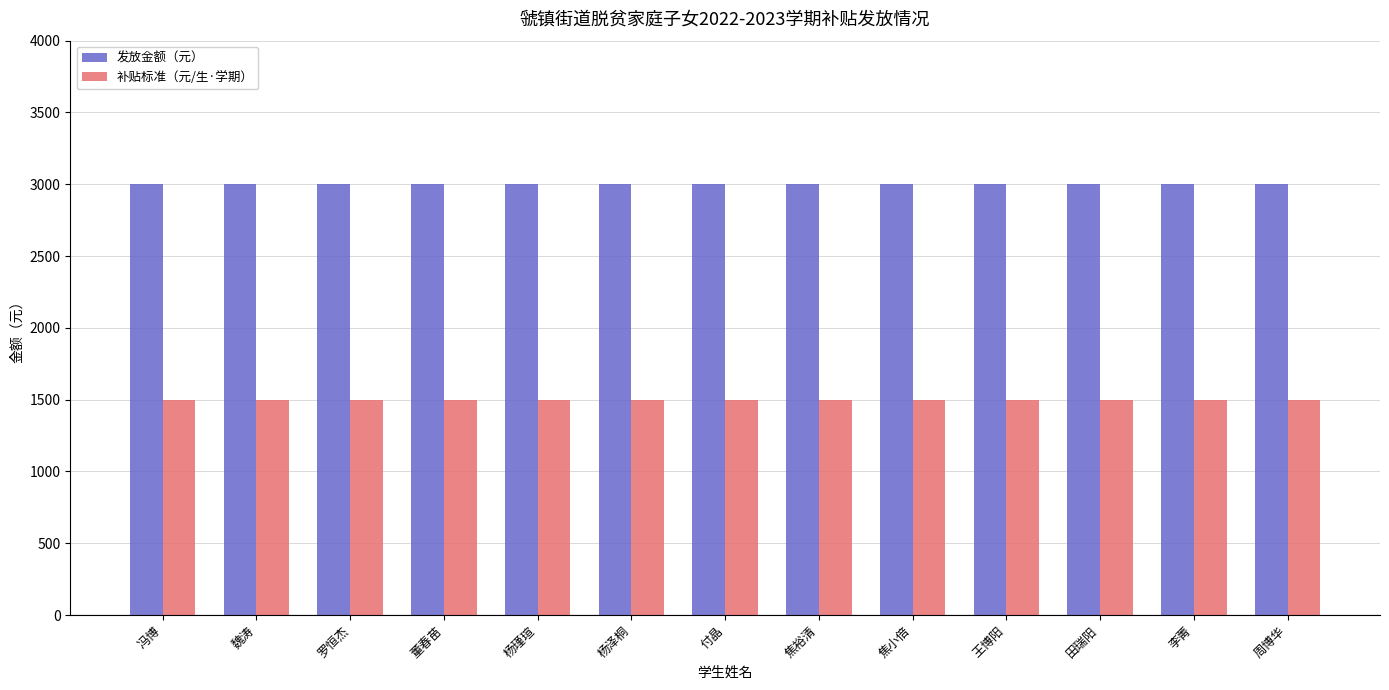

At how many categories does at least one series exceed 2068?

13